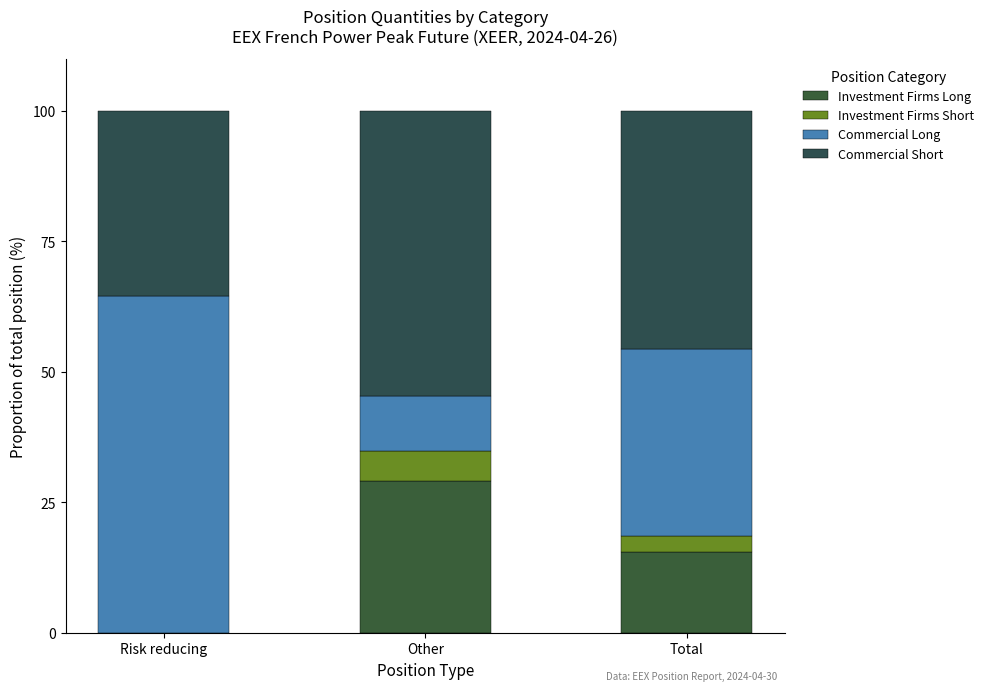

How many series are shown in this chart?

4